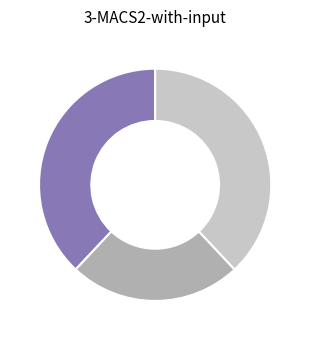

Does any single category account for the majority?

No